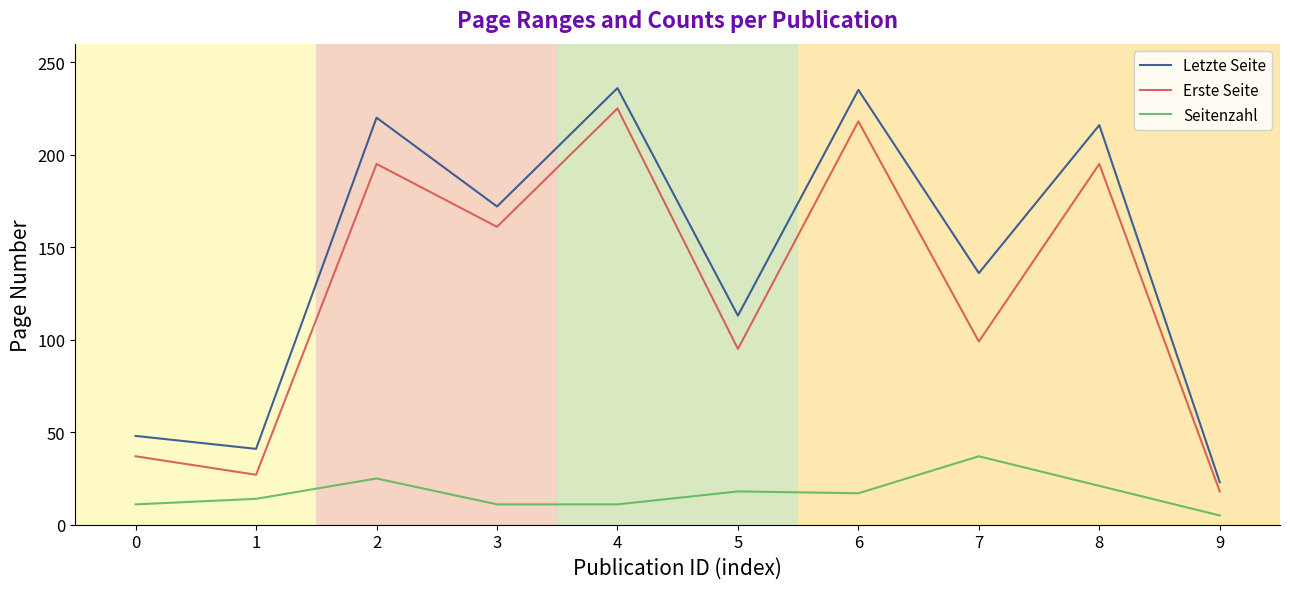

In Letzte Seite, how many points are higher than both neighbors (excluding endpoints)?

4